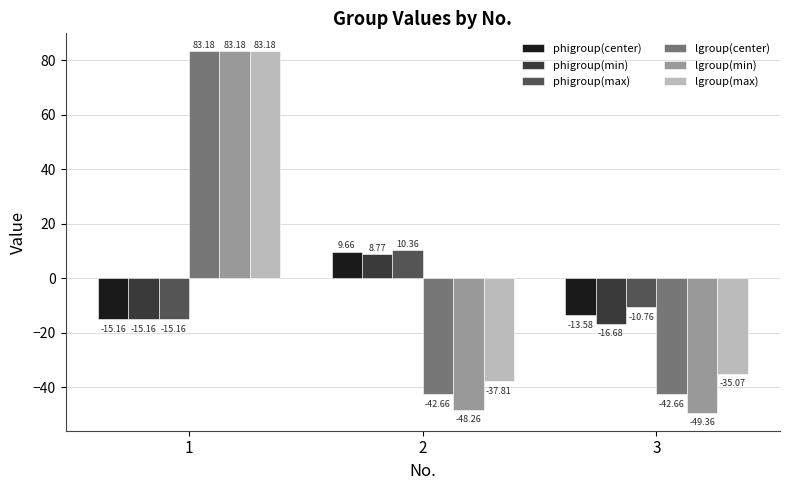

How many values in phigroup(center) are below zero?

2